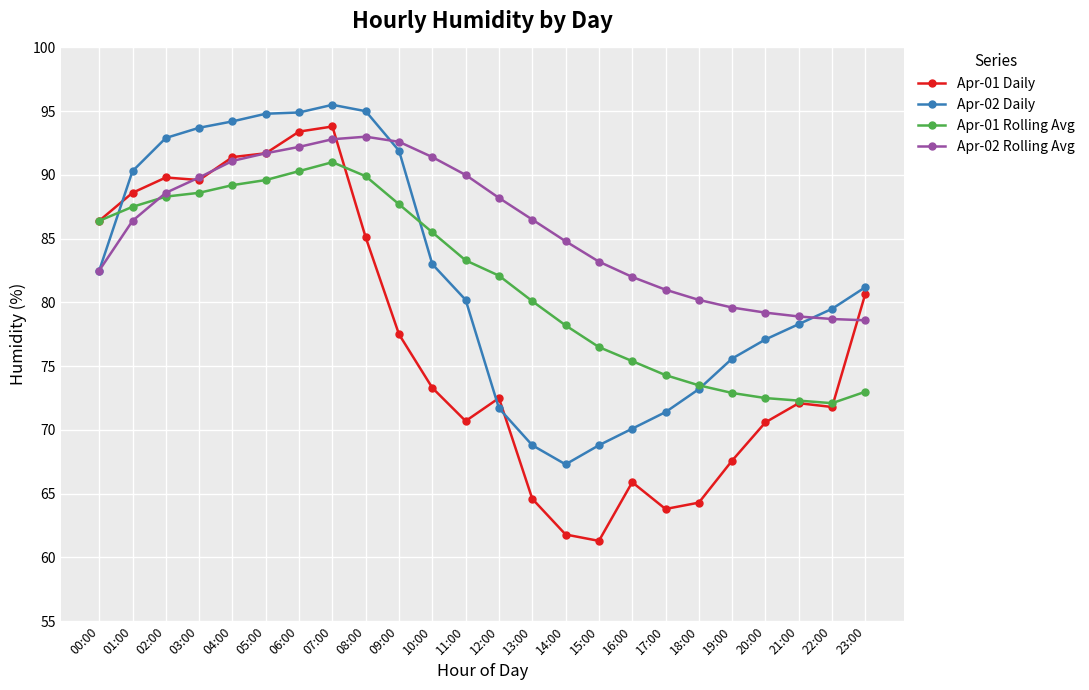

In Apr-01 Rolling Avg, how many points are lower than both neighbors (excluding endpoints)?

1